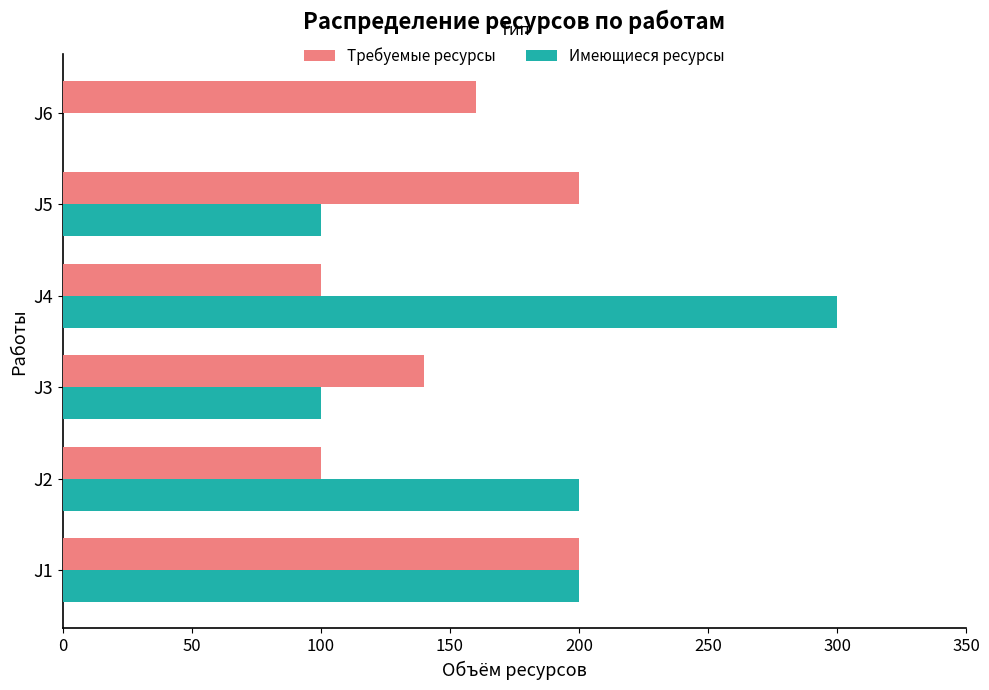

What are all the series names shown in the legend?

Требуемые ресурсы, Имеющиеся ресурсы